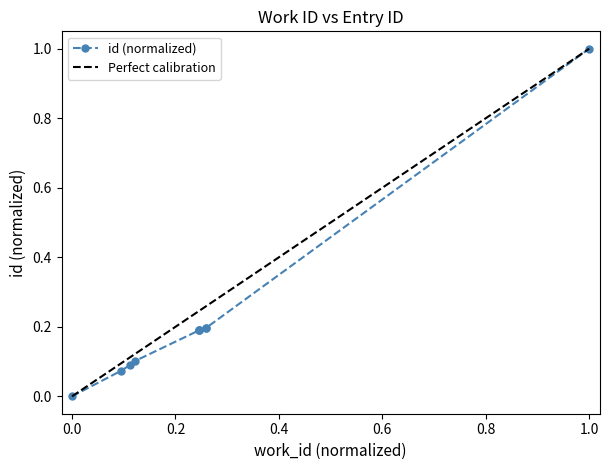

What is the greatest value displayed?

1.0